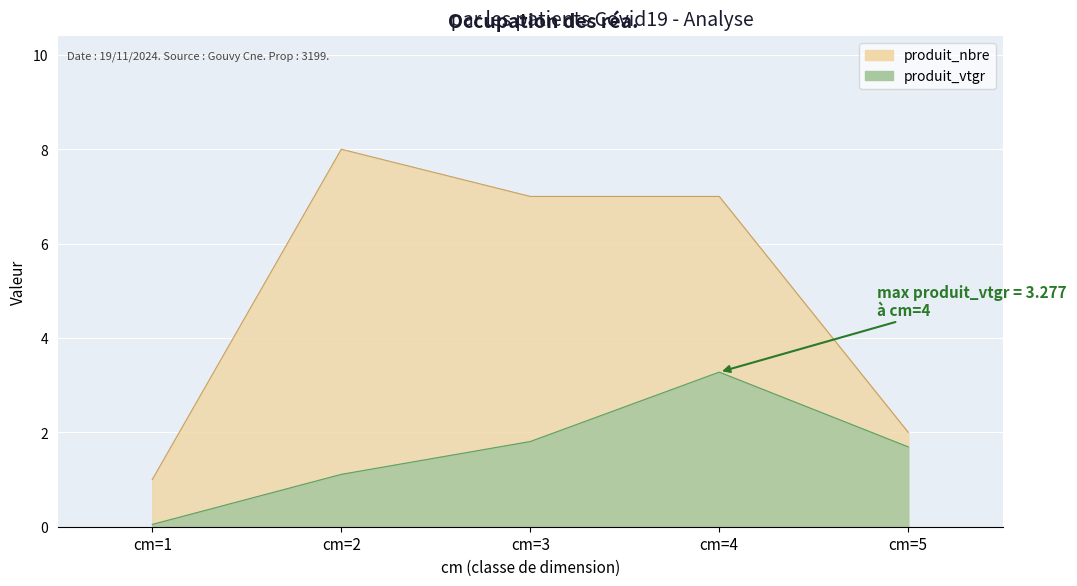

What is the value of the produit_nbre point at the 1st from the left?

1.0